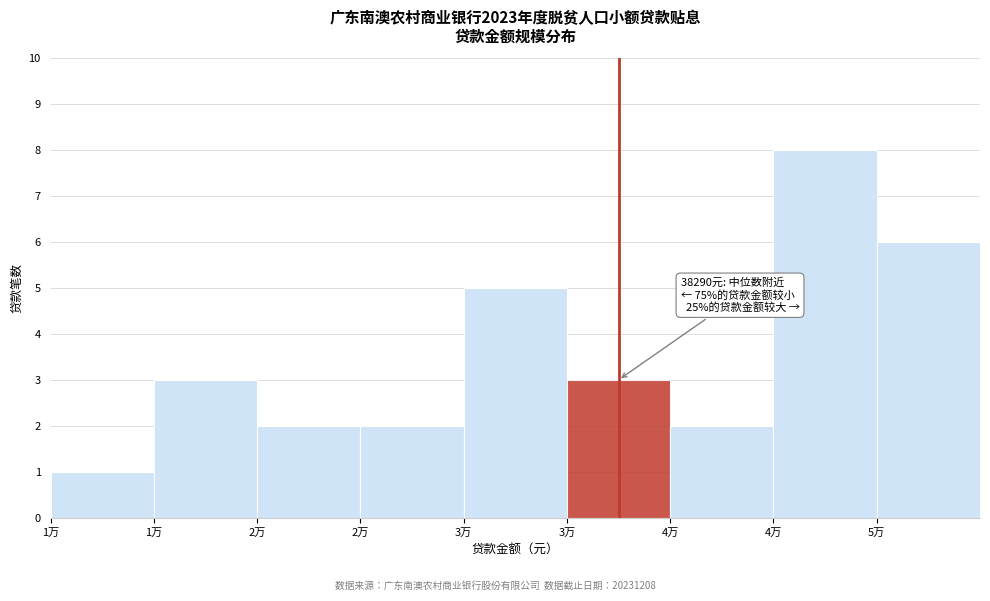

How many bars are there in total?

9